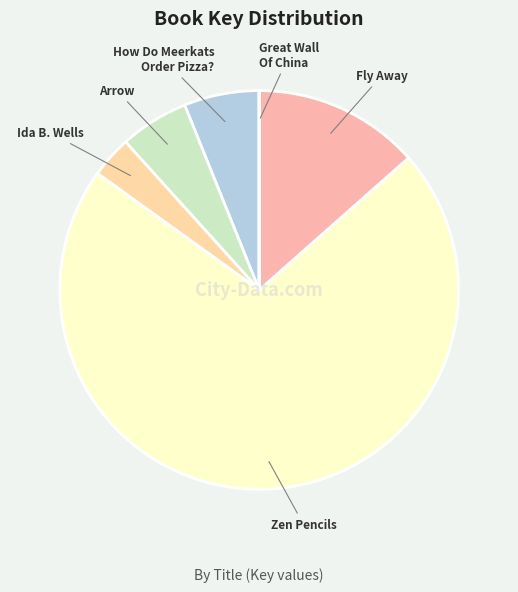

How many slices are in this pie chart?

6